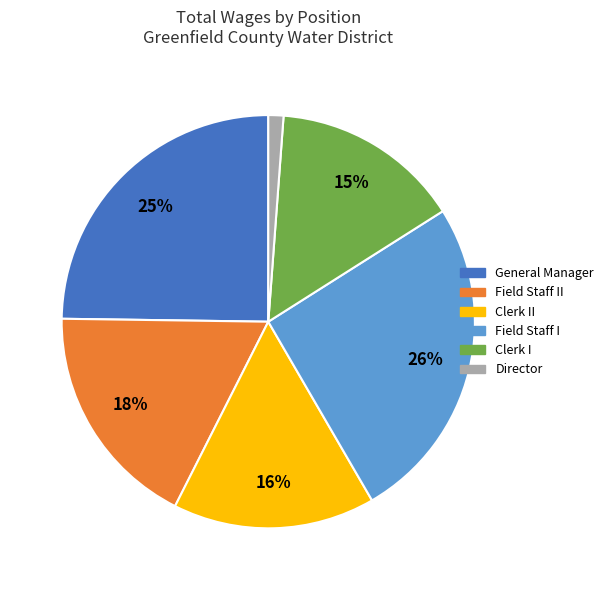

To the nearest percent, what is the average slice percentage?

17%